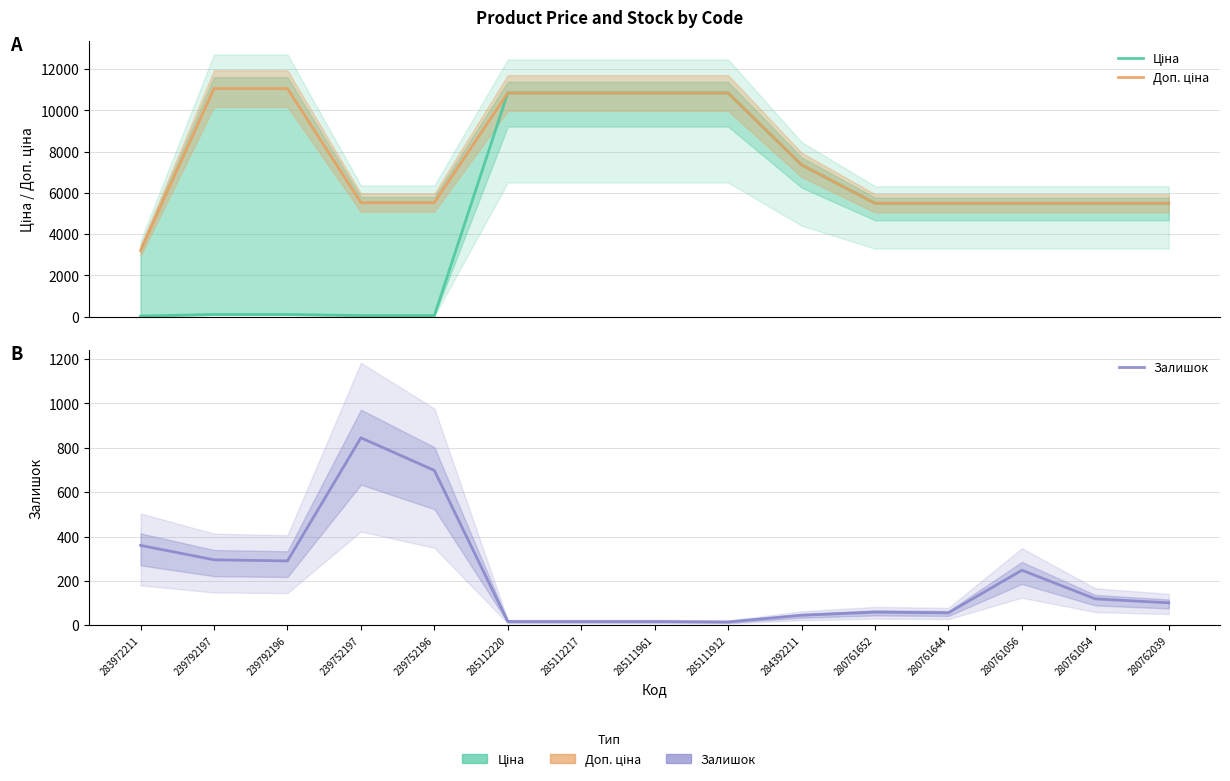

True or false: Доп. ціна and Залишок cross at least once.

False